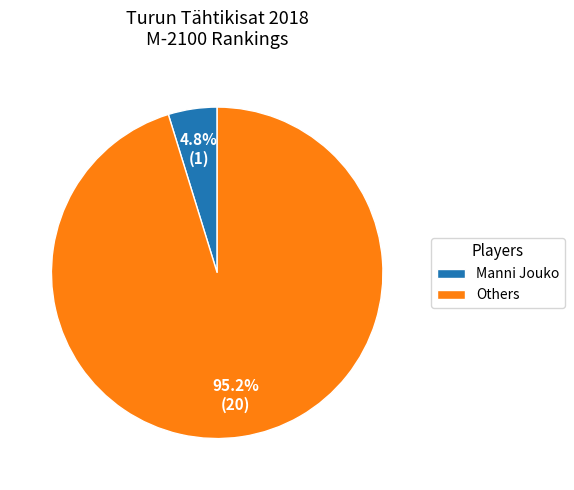

Which has a higher value, Manni Jouko or Others?

Others